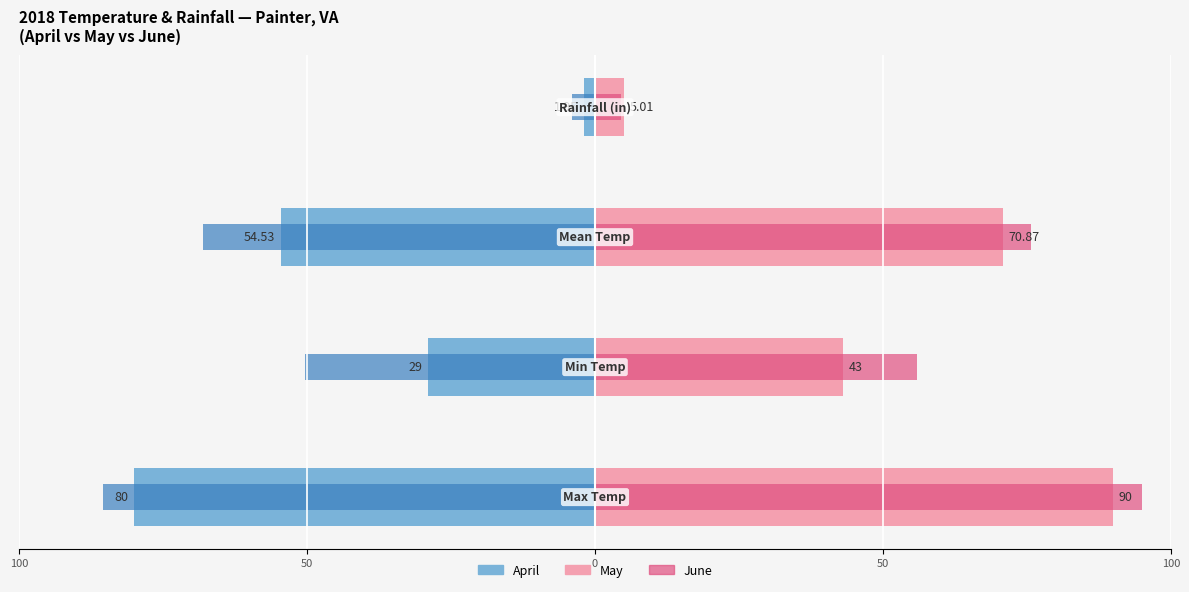

Reading left to right, transcribe all the data shown in this chart.

April: -80.0	-29.0	-54.5	-1.9
May: 90.0	43.0	70.9	5.0
June: 95.0	56.0	75.7	4.5
June (left): -85.5	-50.4	-68.1	-4.1